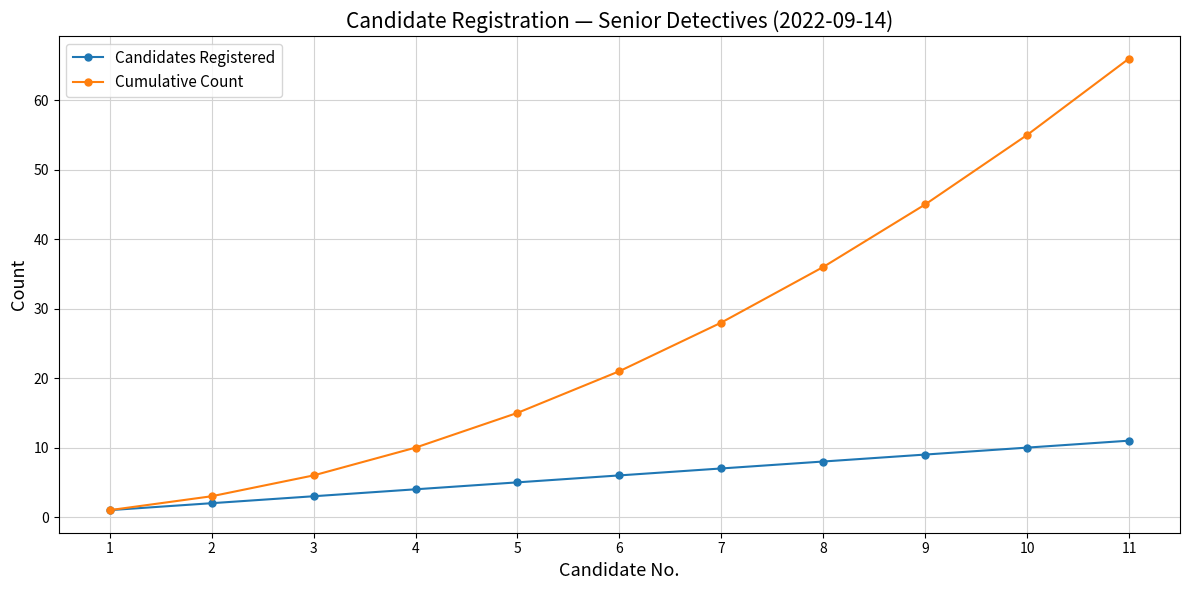

Which series has the widest spread of values?

Cumulative Count